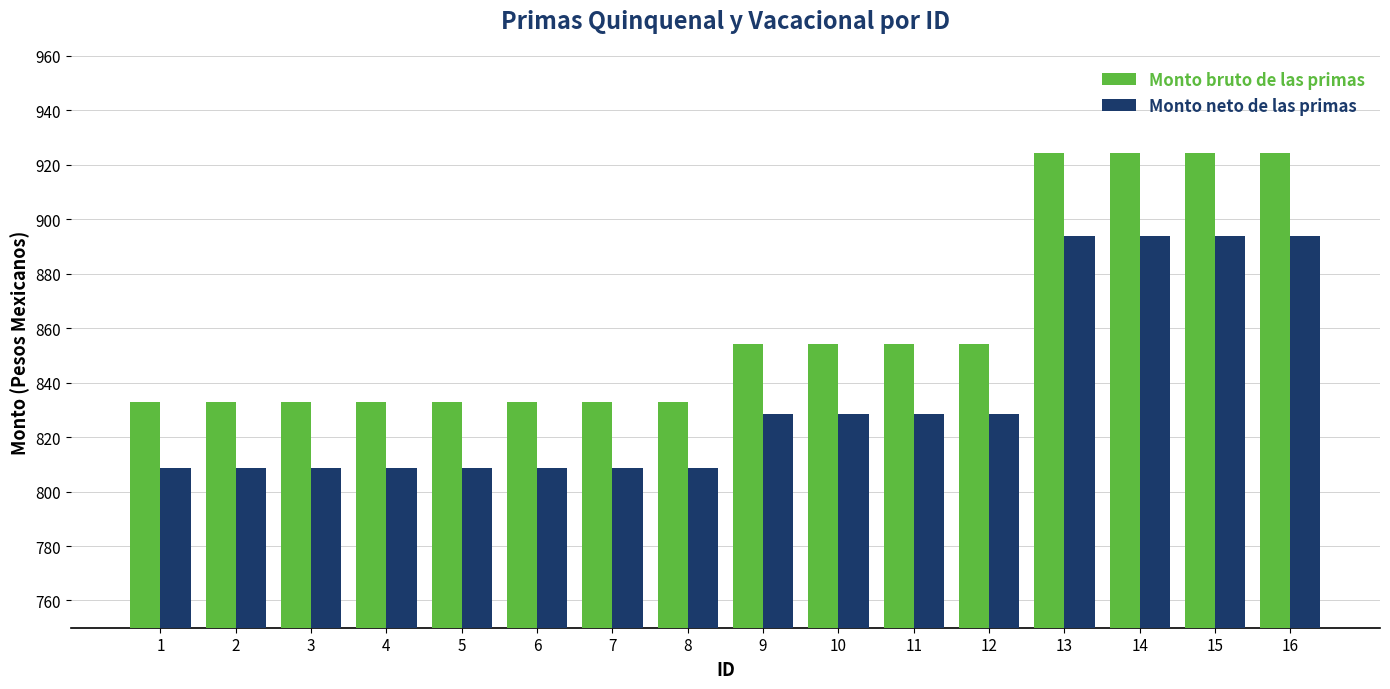

What are all the series names shown in the legend?

Monto bruto de las primas, Monto neto de las primas